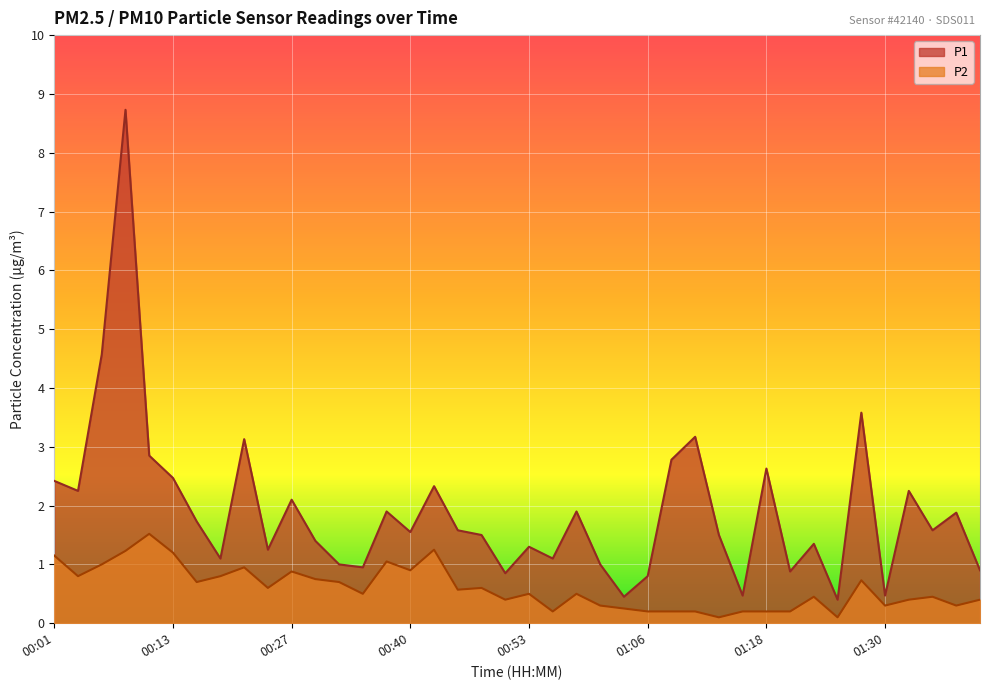

True or false: P2 has more than 0 interior local peaks.

True